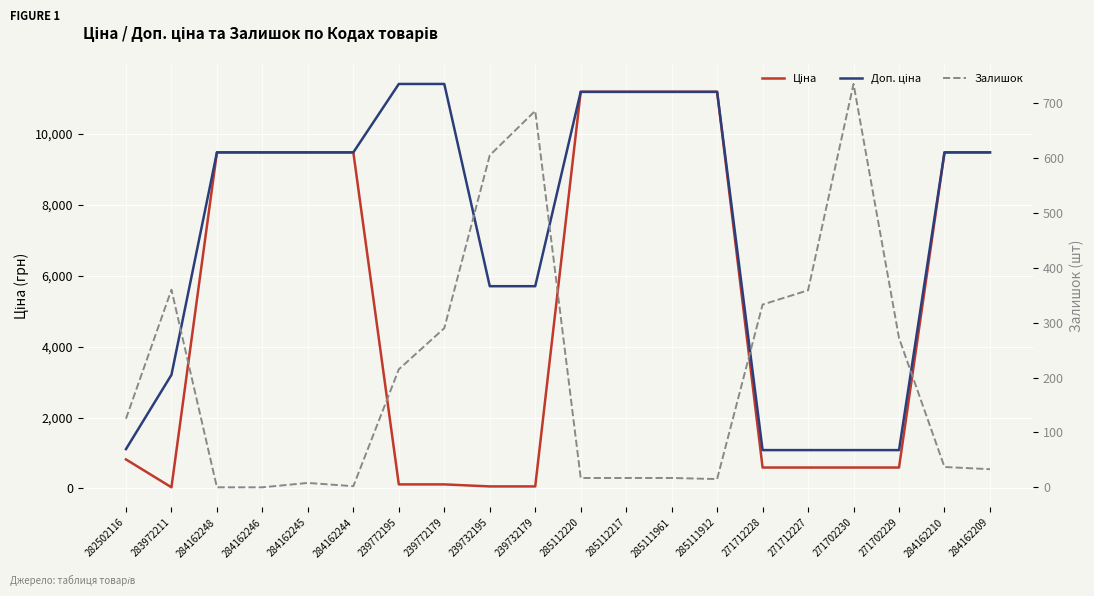

Is it true that Ціна equals 281.1 at 271712228?

False